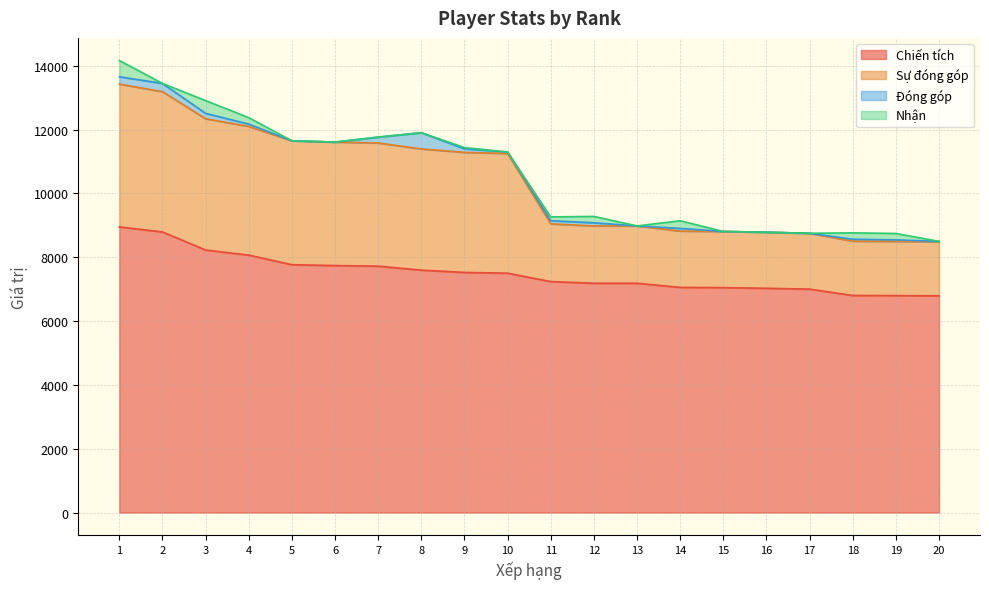

What is the value of the Chiến tích point at the 7th from the left?

7720